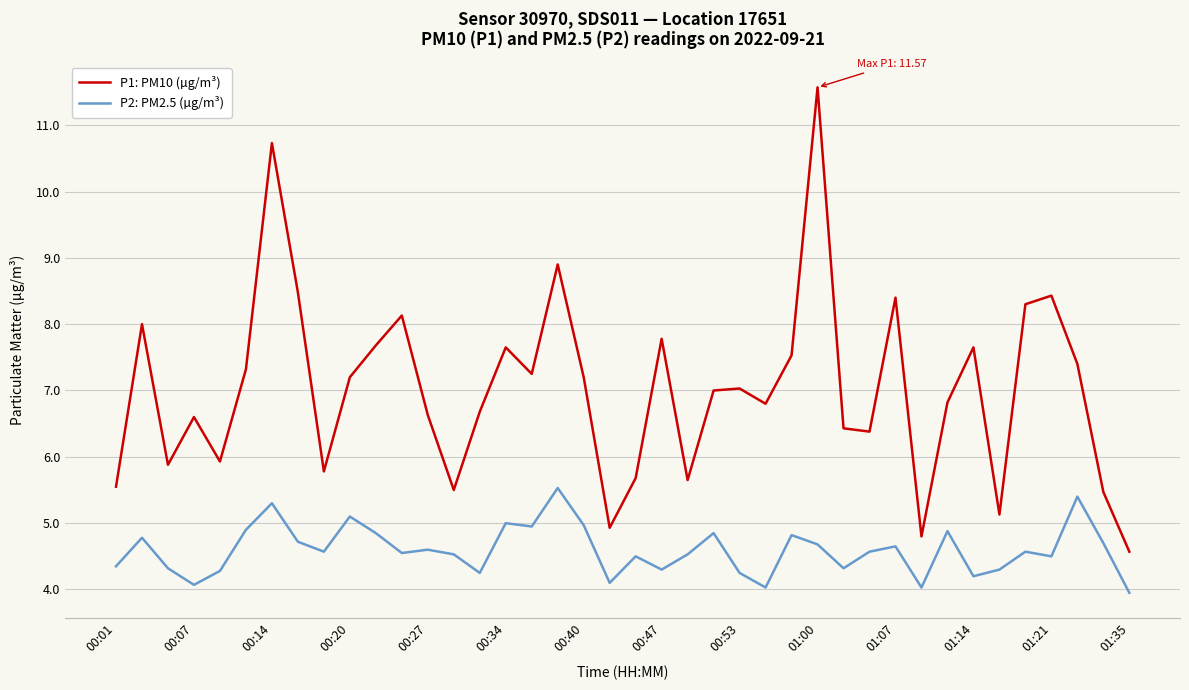

List the series in order of their peak value, lowest first.

P2: PM2.5 (µg/m³), P1: PM10 (µg/m³)